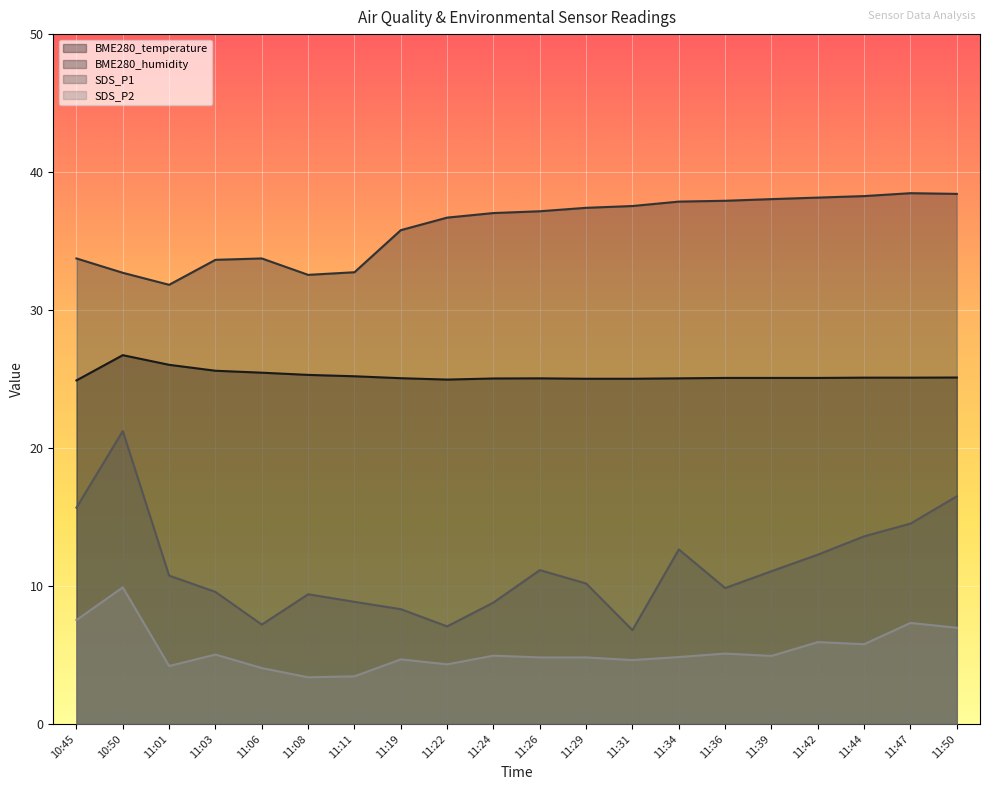

Is the value of SDS_P1 at 11:22 greater than the value of SDS_P2 at 11:22?

Yes